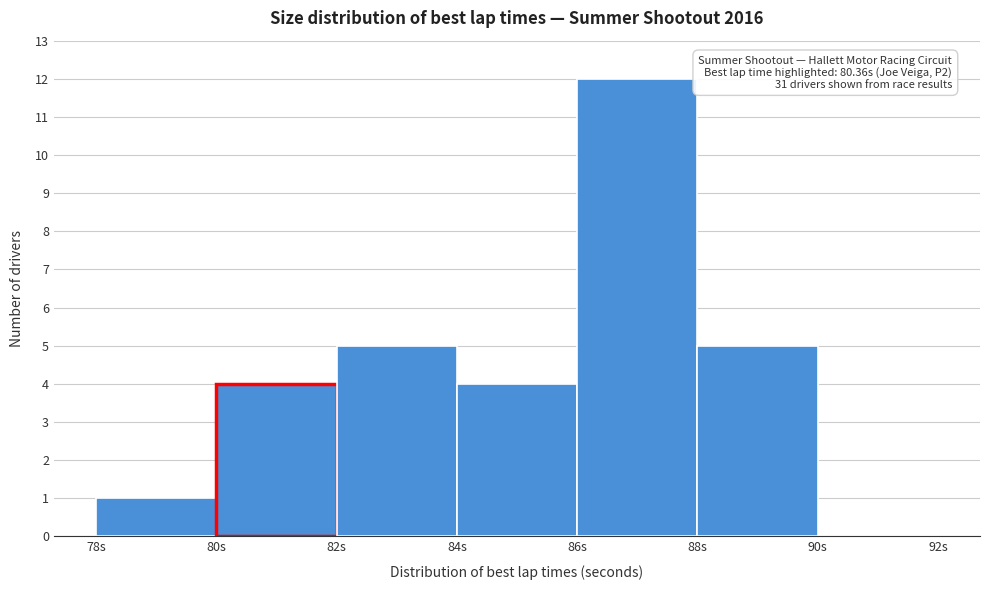

Over which range of the x-axis is the bar tallest?

86 to 88